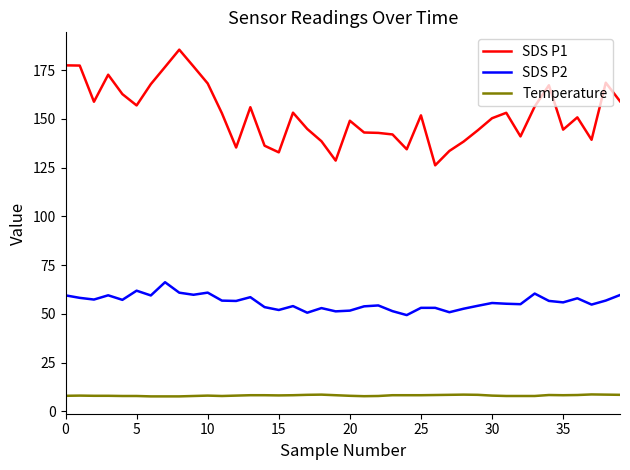

Which series has the widest spread of values?

SDS P1